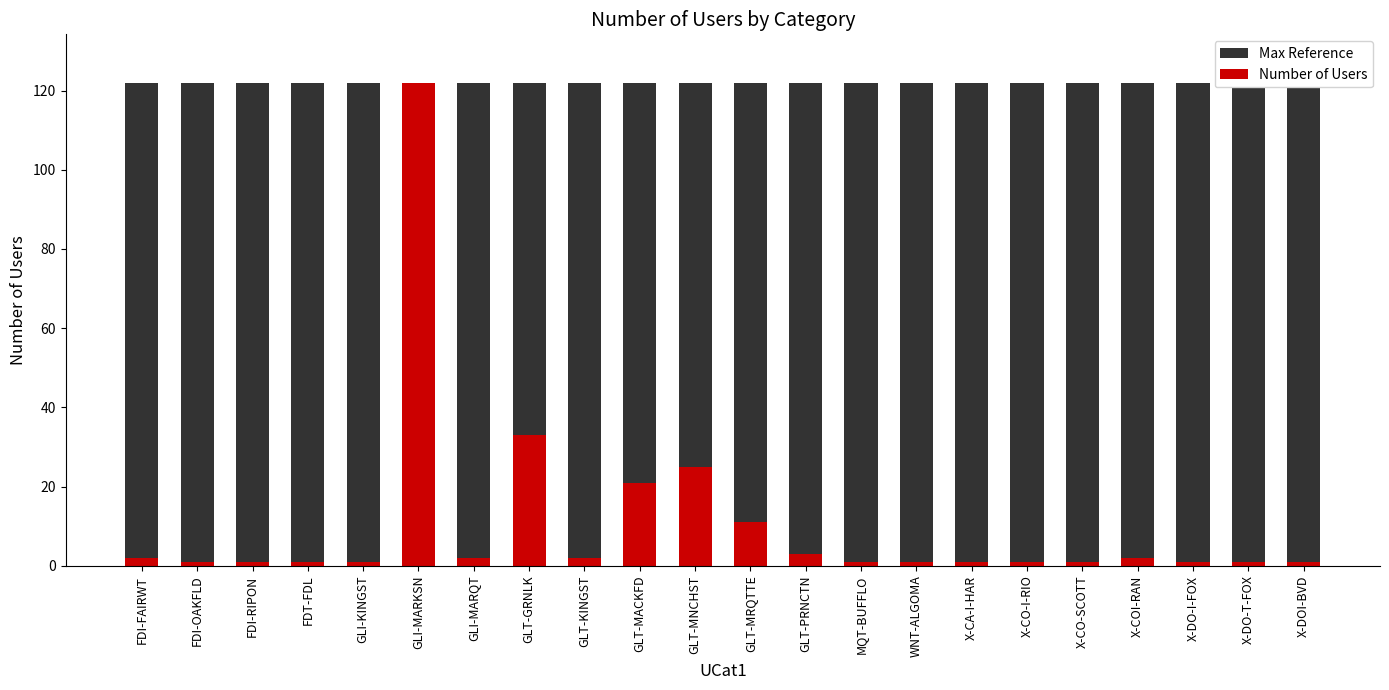

What is the label of the 15th bar from the left?

WNT-ALGOMA